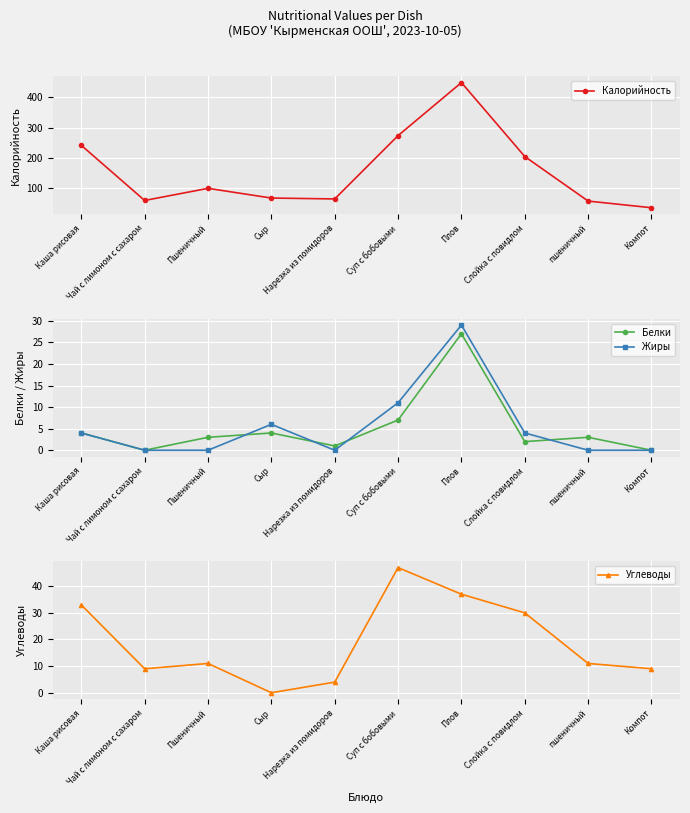

True or false: Калорийность and Жиры intersect in this chart.

False